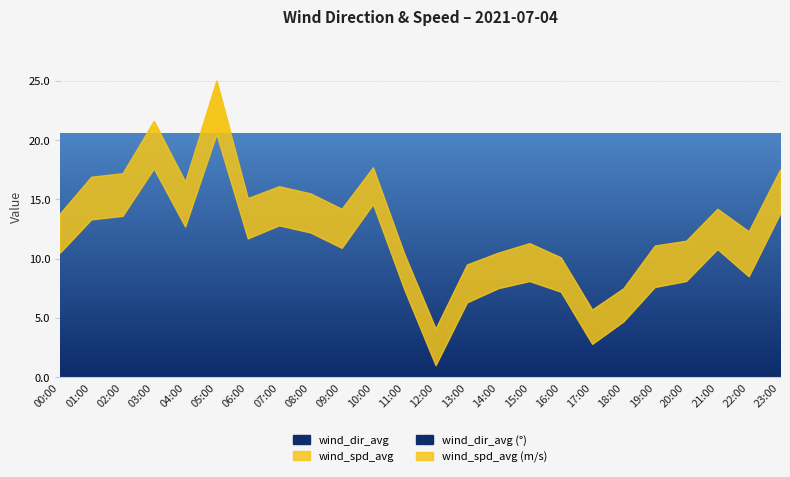

Where is the first local maximum for wind_dir_avg?

03:00